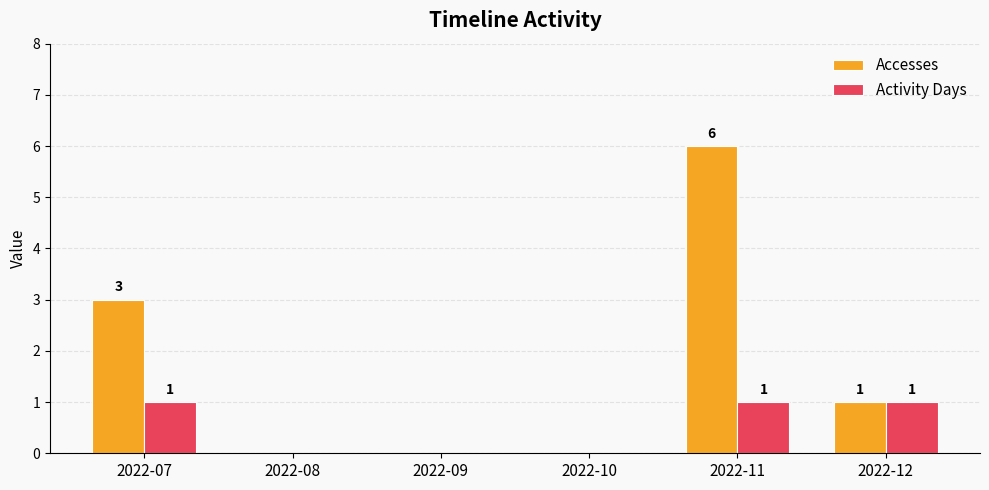

How many Activity Days values are between 0 and 1?

6